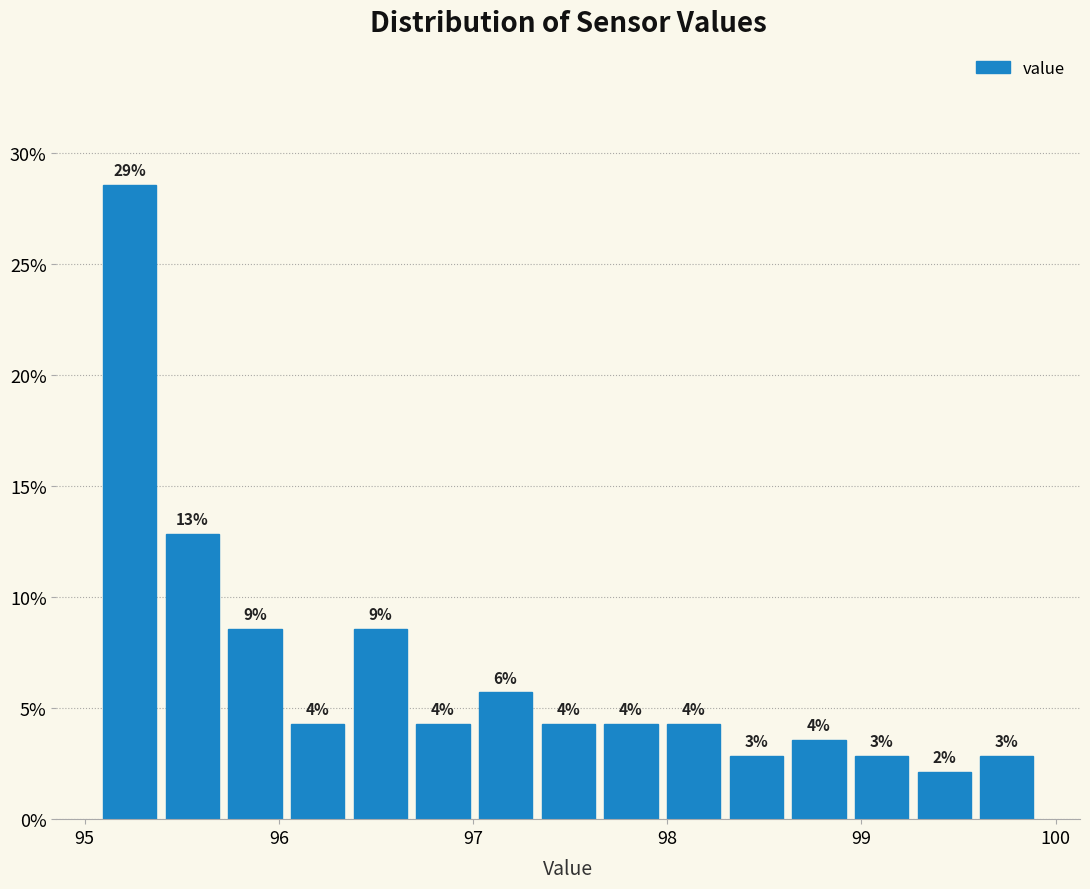

Around what value on the x-axis is the tallest bar? Give the approximate position of its centre, as read against the axis.

95.2